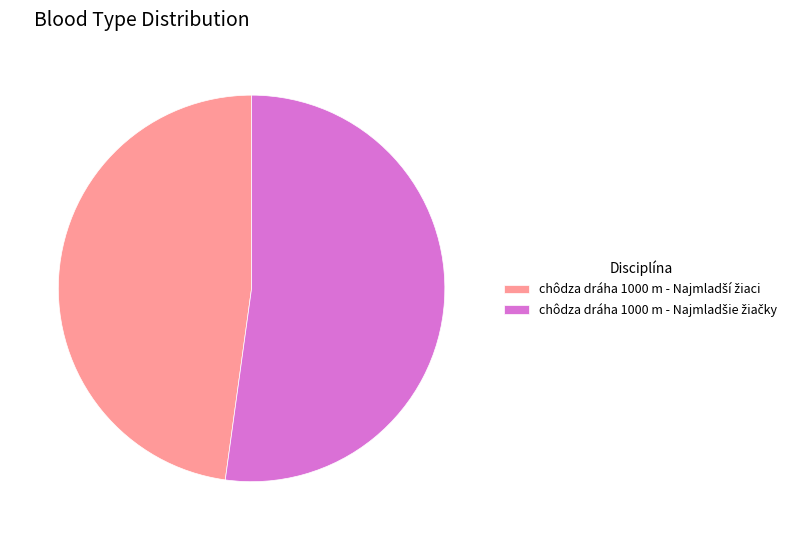

Is there any slice that represents more than half of the pie?

Yes